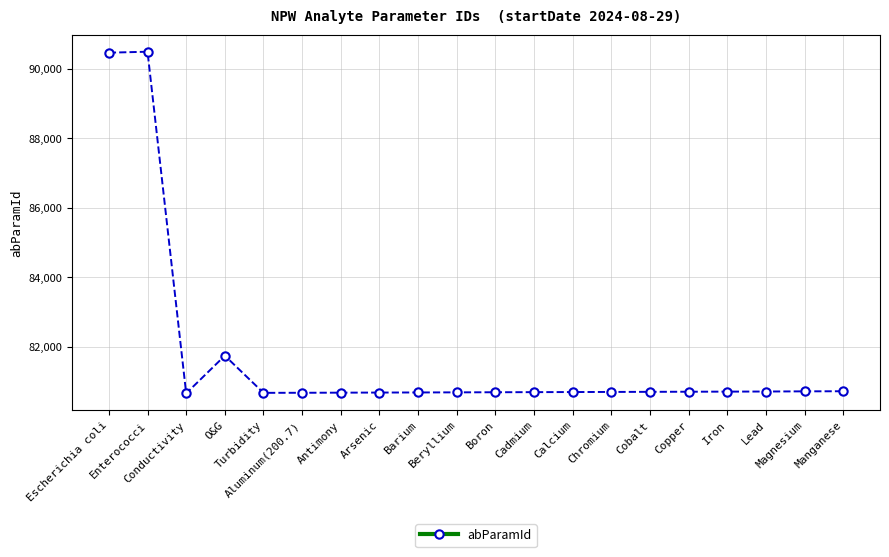

True or false: there are more than 1 points higher than both neighbors.

True